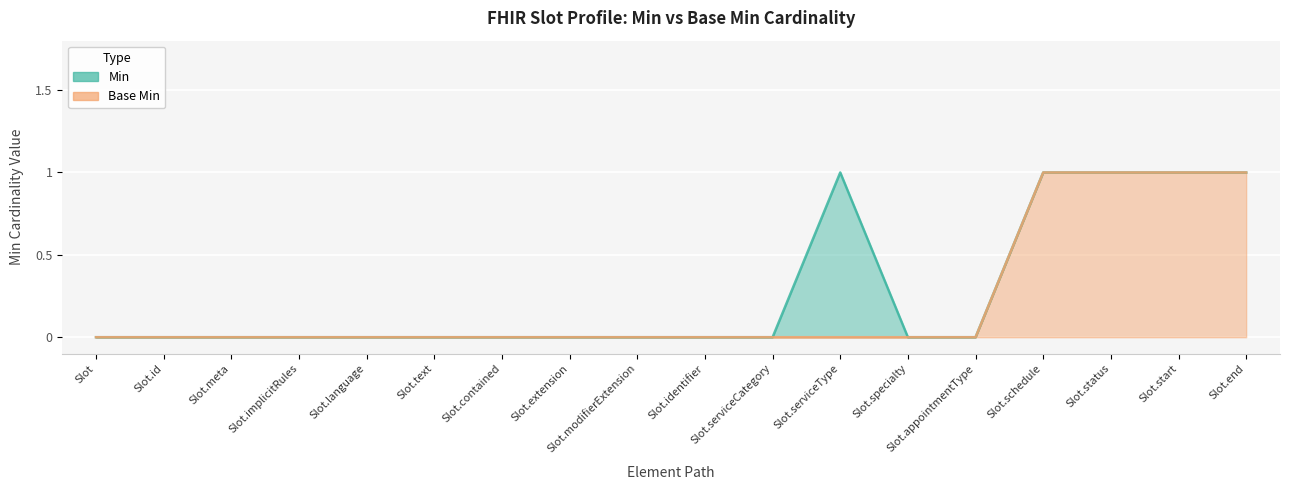

What is the sum of the Base Min values at Slot.end and Slot.specialty?

1